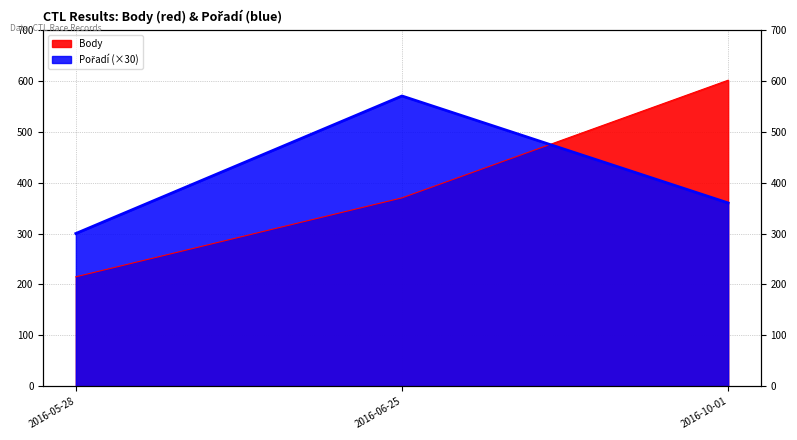

The Body series shows 409 at 2016-10-01. True or false?

False